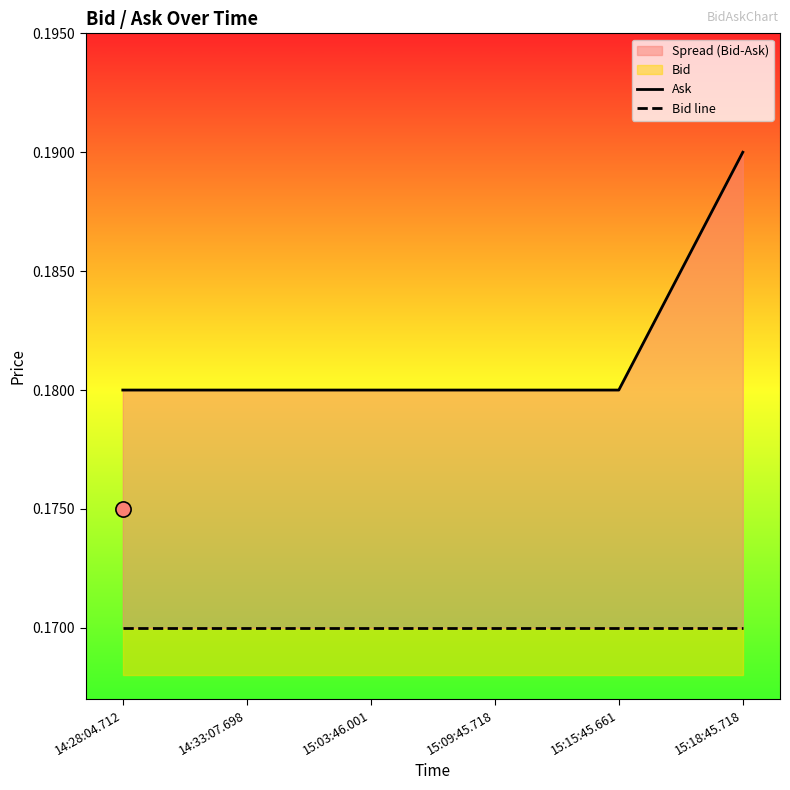

At how many categories does at least one series exceed 0?

6